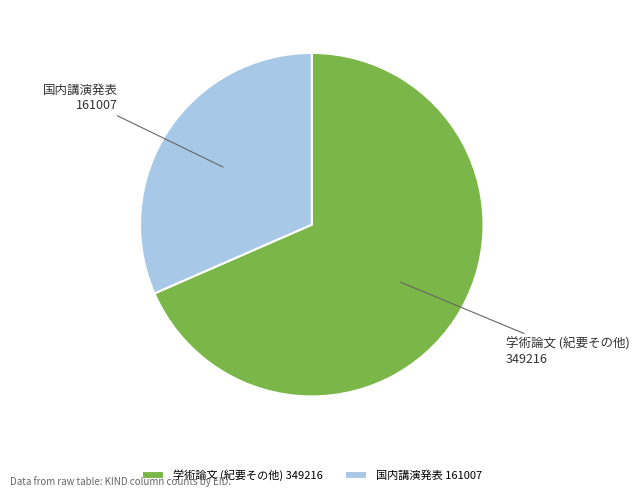

Which category has the biggest portion of the pie?

学術論文 (紀要その他)